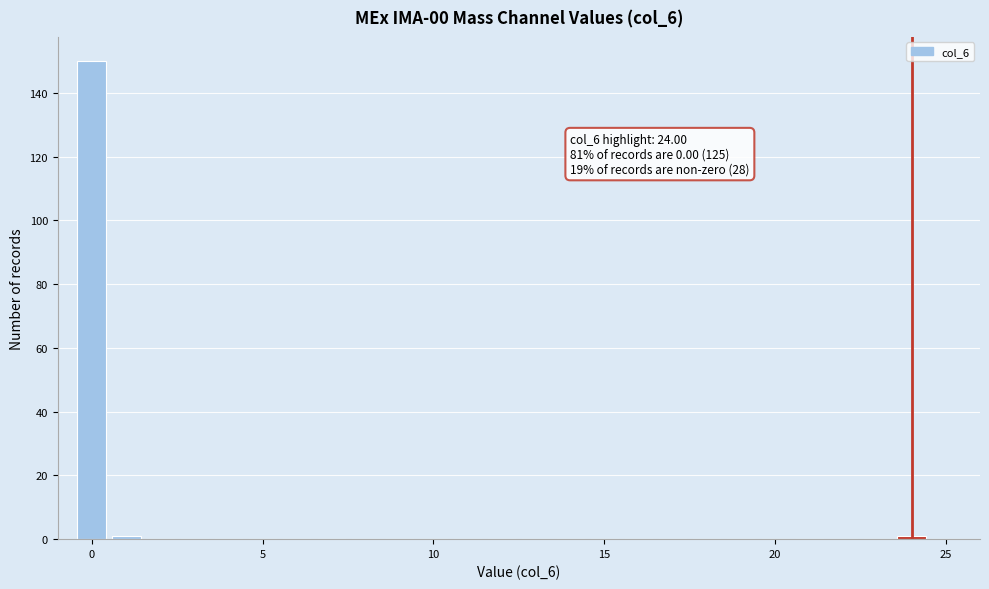

Read against the x-axis, roughly where is the centre of the tallest bar?

0.0